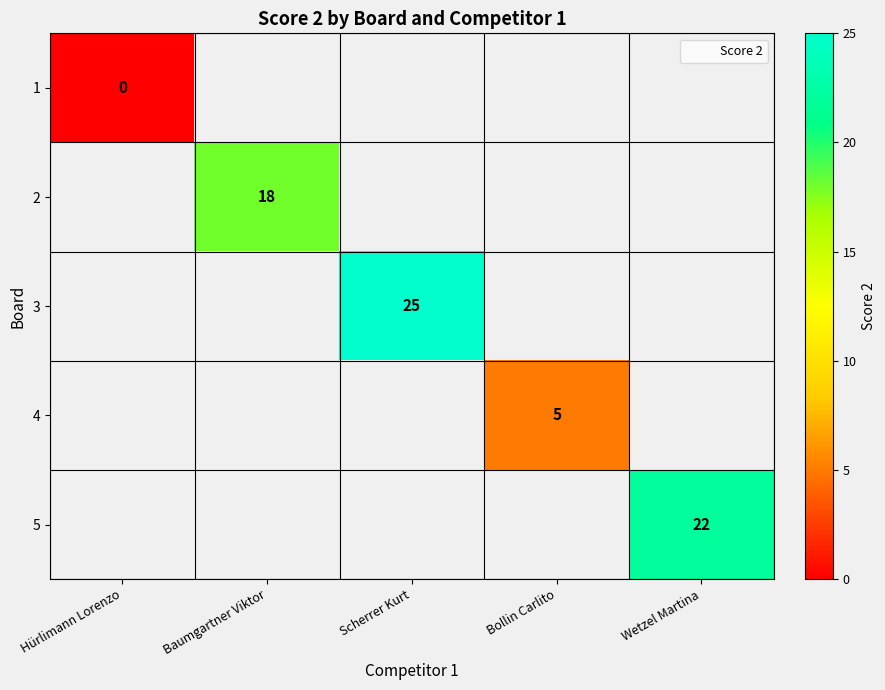

Is the value of 4 at Wetzel Martina greater than the value of 3 at Bollin Carlito?

No